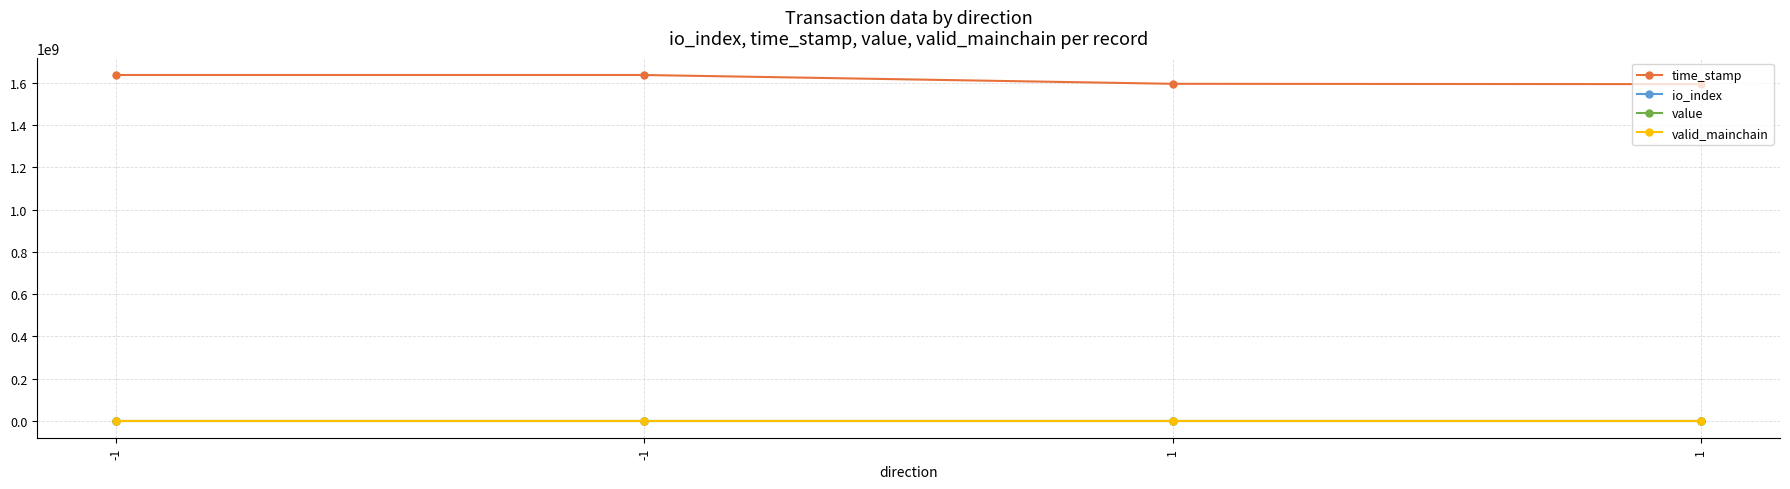

Which has a higher value, -1 or -1?

-1